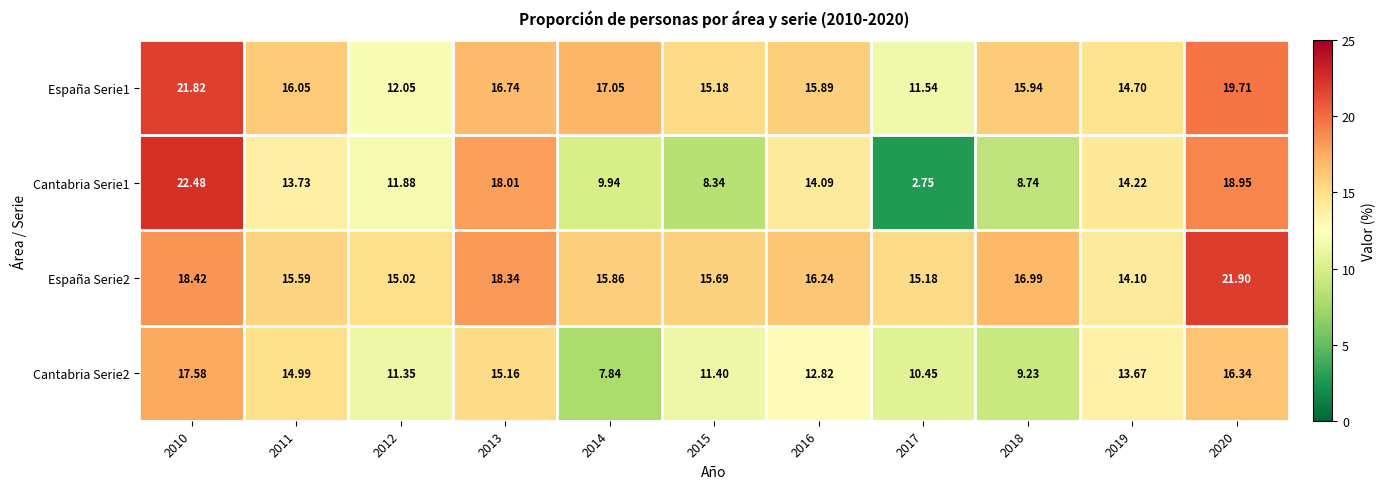

Is the value of Cantabria Serie1 at 2011 greater than the value of España Serie2 at 2010?

No